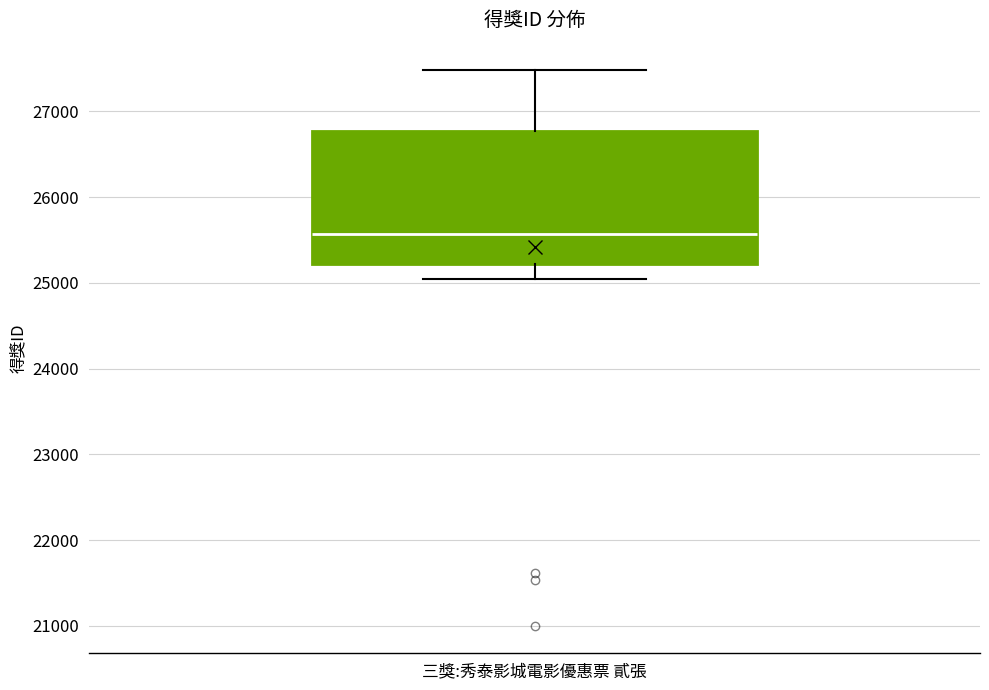

Read this box plot against the y-axis: the position of the median line, the range covered by the box, and the ends of both whiskers. The values are not printed on the chart, so give them approximately, as read against the axis.

median 25600, box 25200 to 26800, whiskers 25000 to 27500